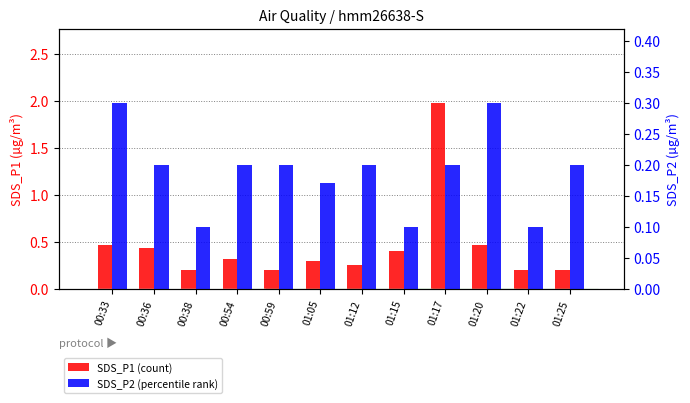

What is the total value across all series at 01:17?

2.2